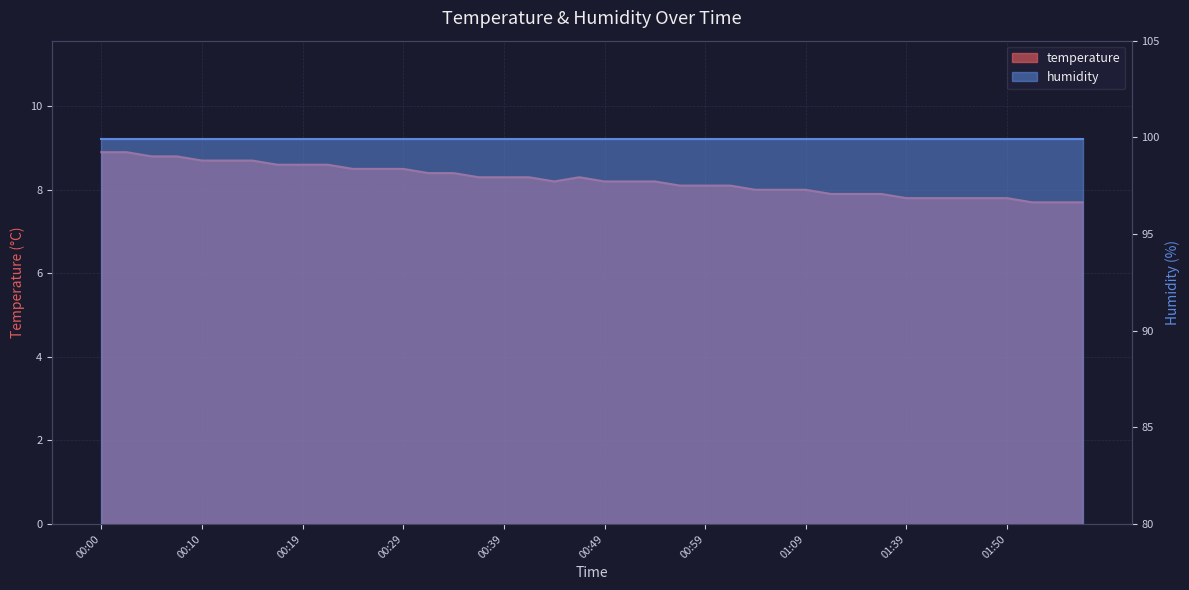

At which label is the value closest to 8?

01:04